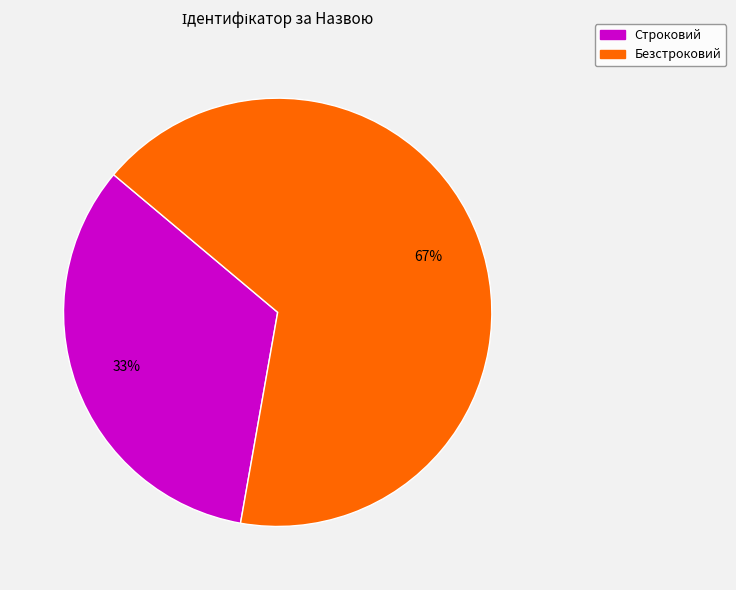

Which slice is the smallest?

Строковий